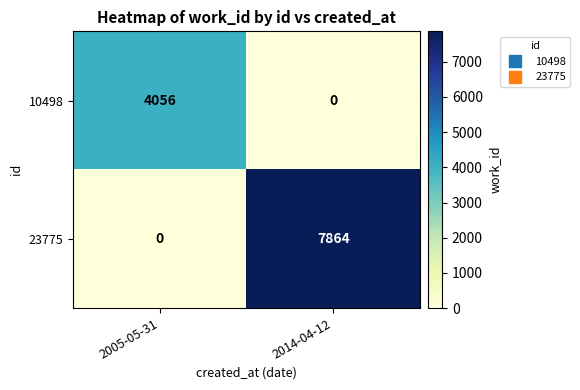

Count the number of data series in this chart.

2